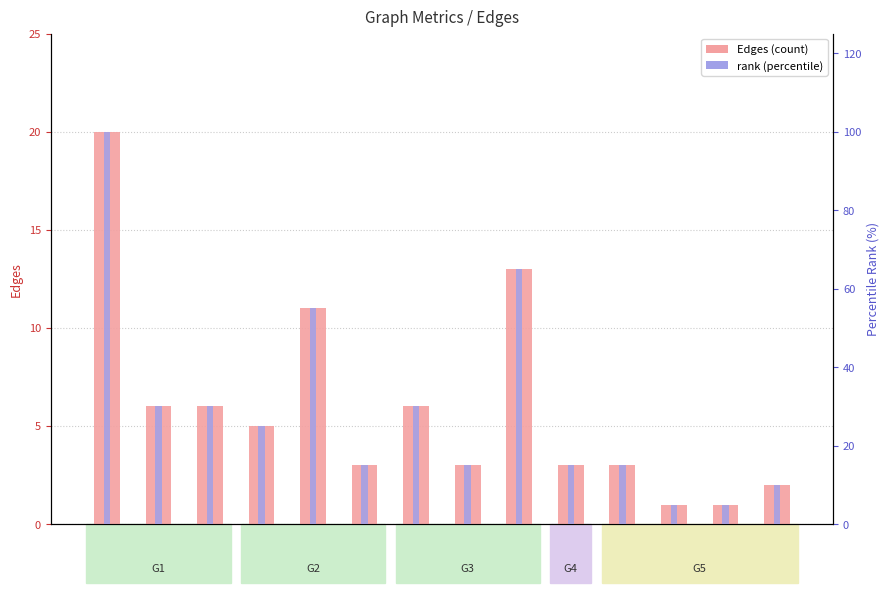

What is the label of the 13th bar from the right?

G1-G2